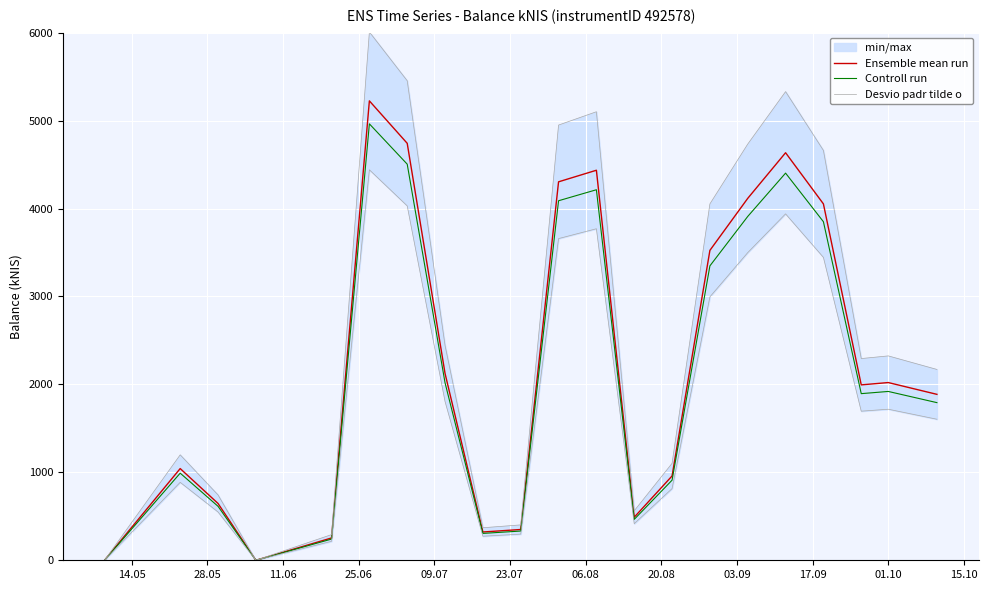

Which label corresponds to the smallest value in the chart?

14.05